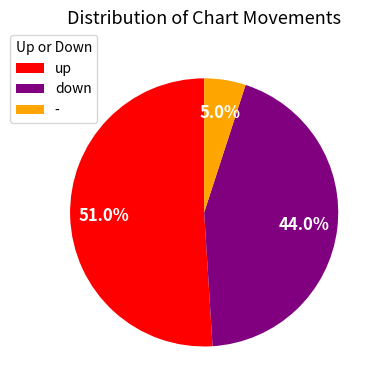

What is the ratio of the value at up to the value at -?

10.2